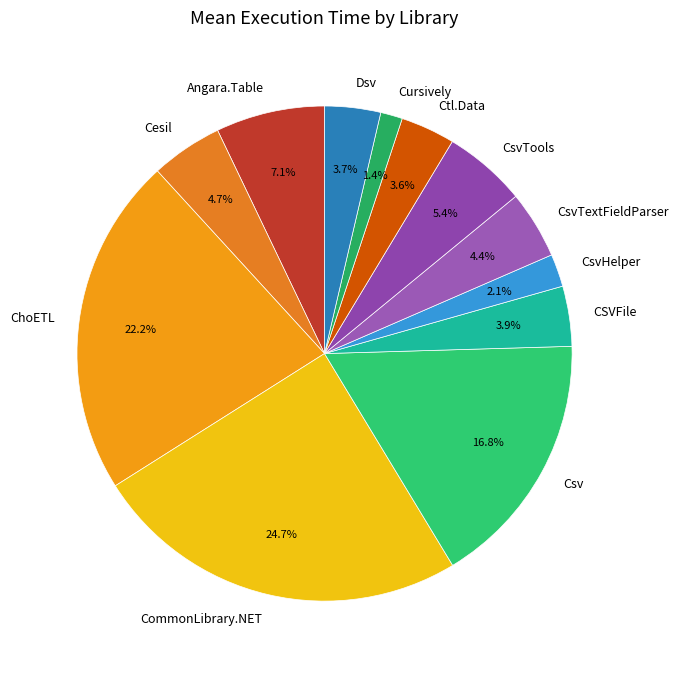

What percentage is the CsvHelper slice, to the nearest percent?

2%